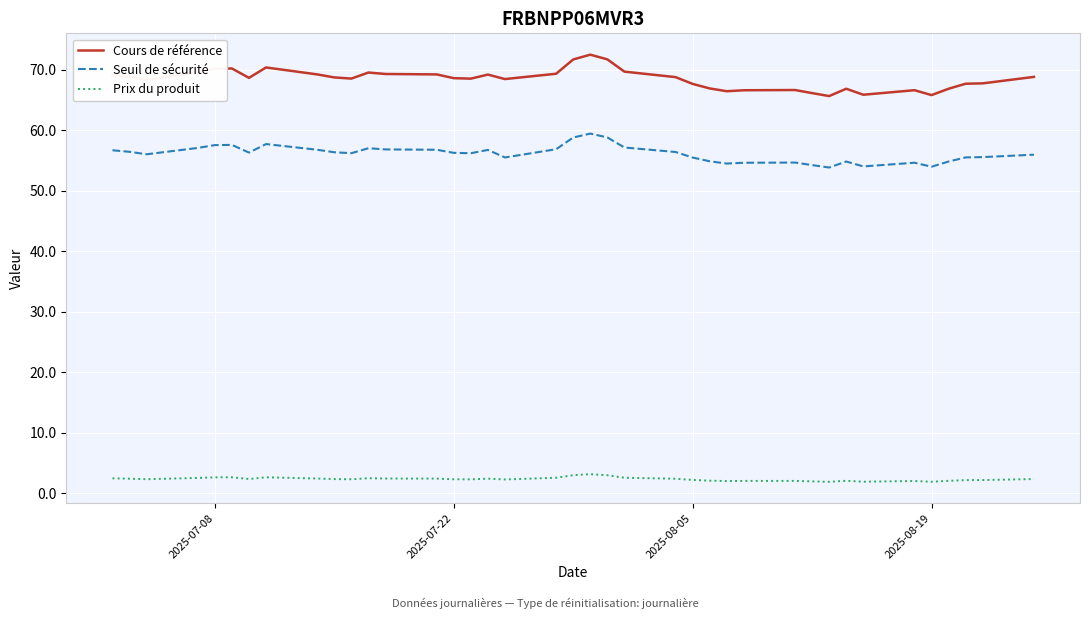

True or false: Cours de référence and Seuil de sécurité intersect in this chart.

False